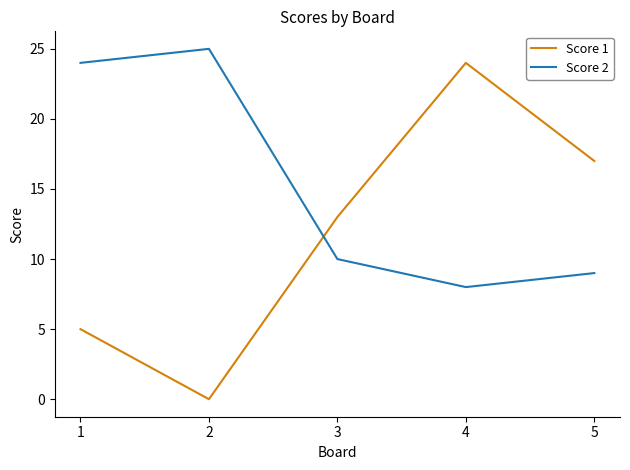

What is the spread (max minus min) of values at 4?

16